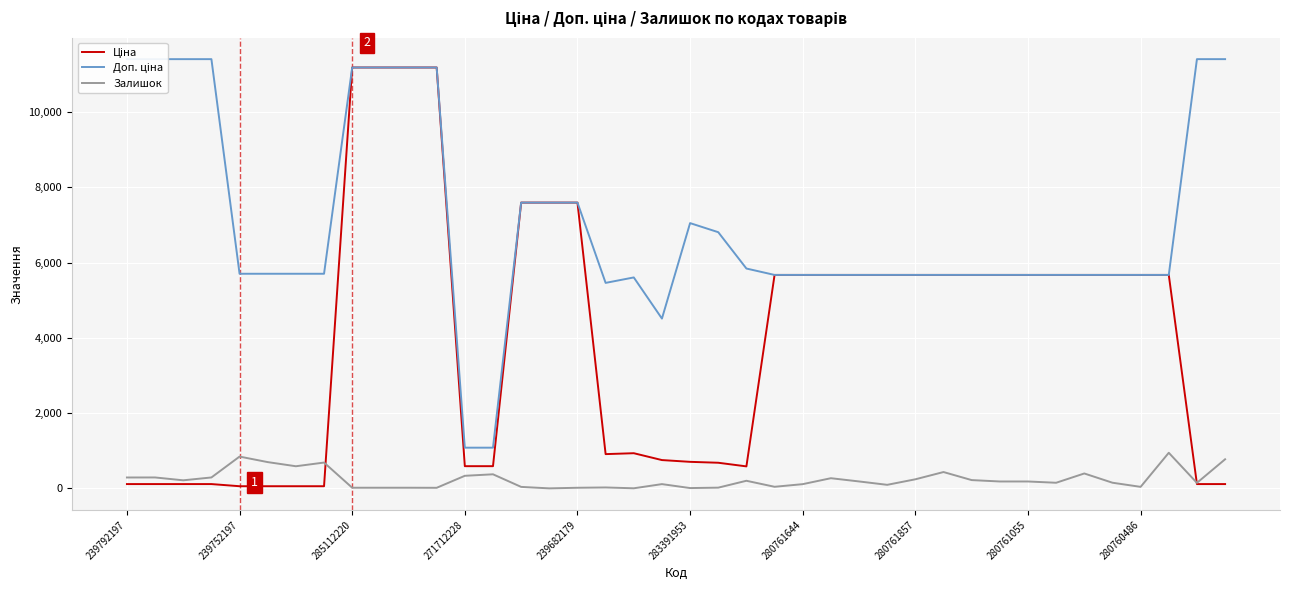

At which category does Залишок reach its first local peak?

239752197